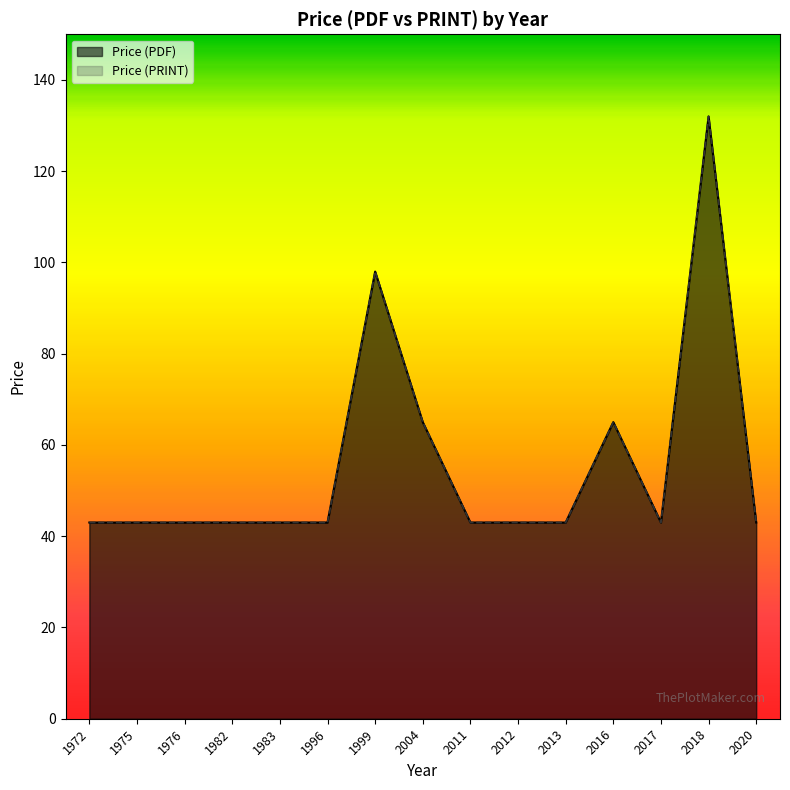

At how many categories does at least one series exceed 74?

2